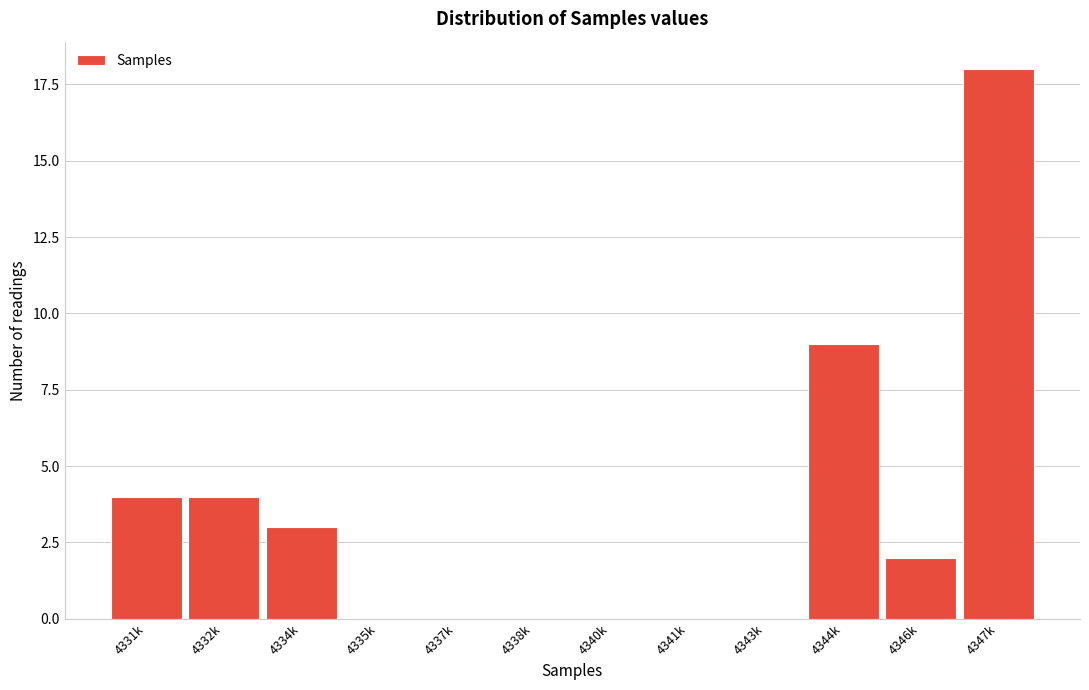

Reading left to right, transcribe all the data shown in this chart.

4331k=4	4332k=4	4334k=3	4335k=0	4337k=0	4338k=0	4340k=0	4341k=0	4343k=0	4344k=9	4346k=2	4347k=18